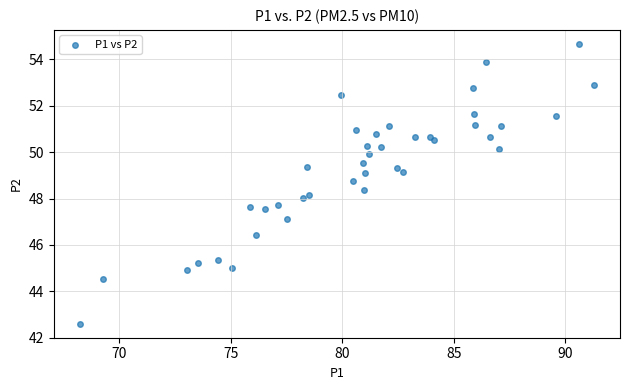

What is the range of X values (max minus min)?

23.1